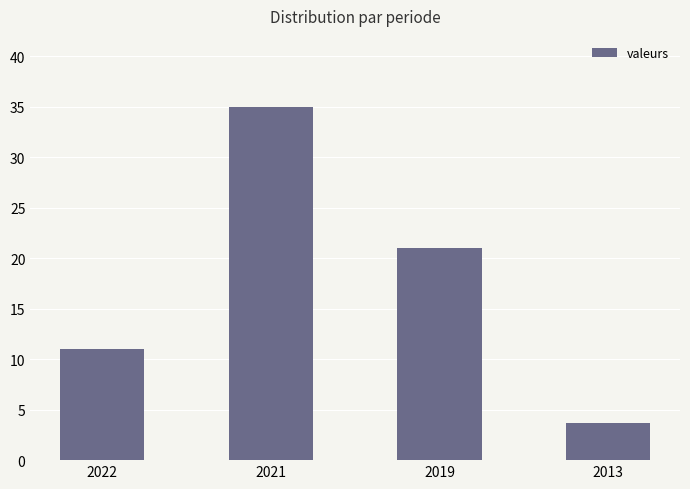

Between 2021 and 2013, which is larger?

2021